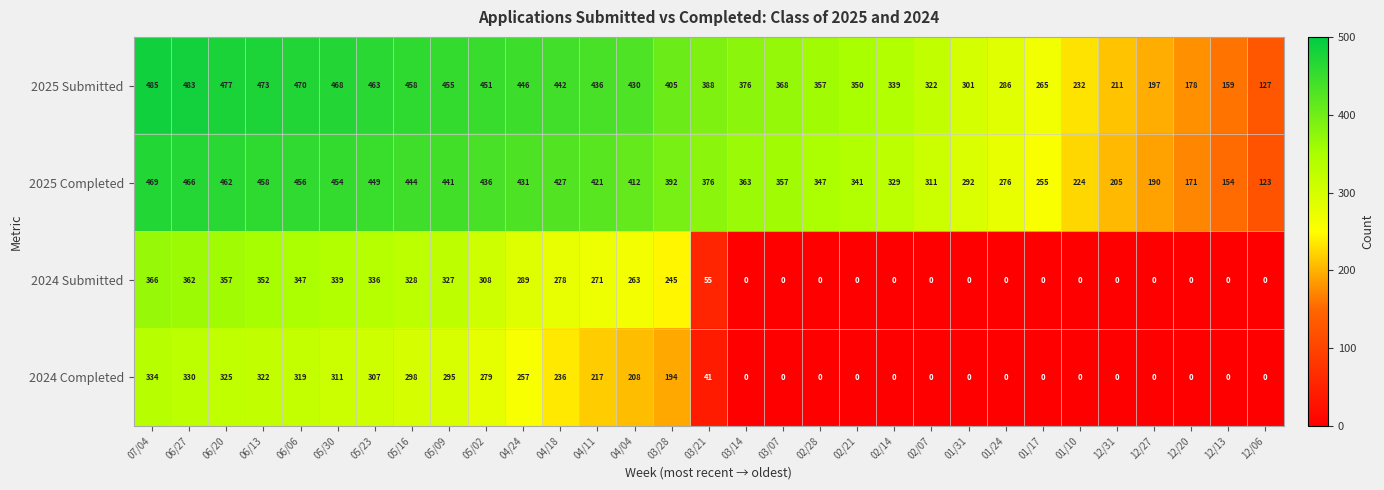

True or false: 2024 Completed has a value of 281 at 03/28.

False